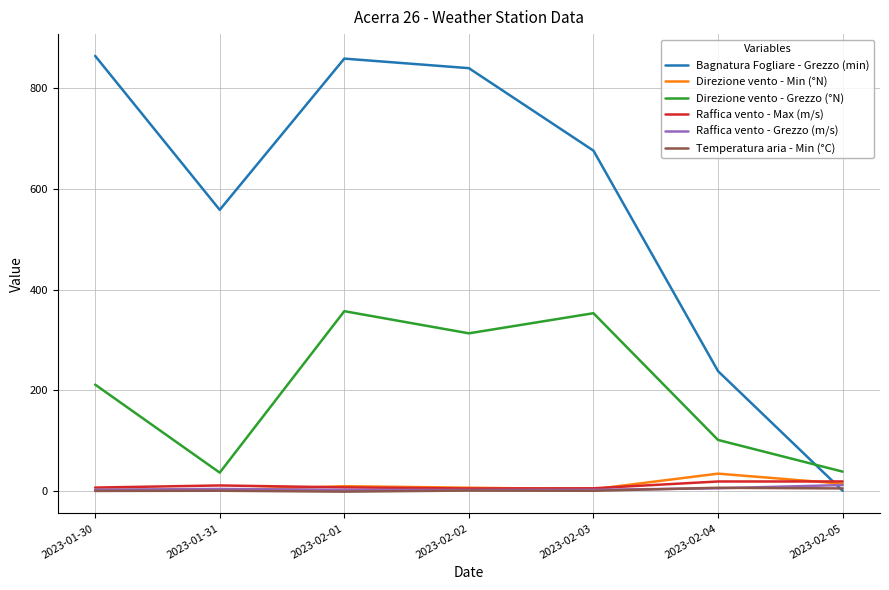

What value does the Direzione vento - Grezzo (°N) series have at 2023-01-30?

211.0